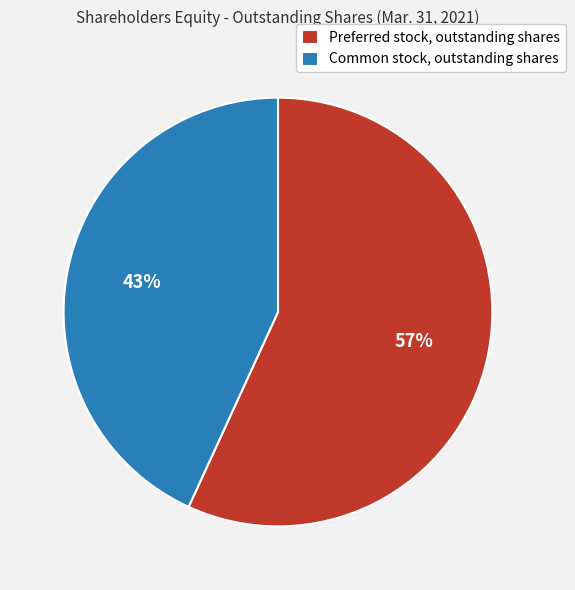

Is the sum of Preferred stock, outstanding shares and Common stock, outstanding shares greater than half?

Yes